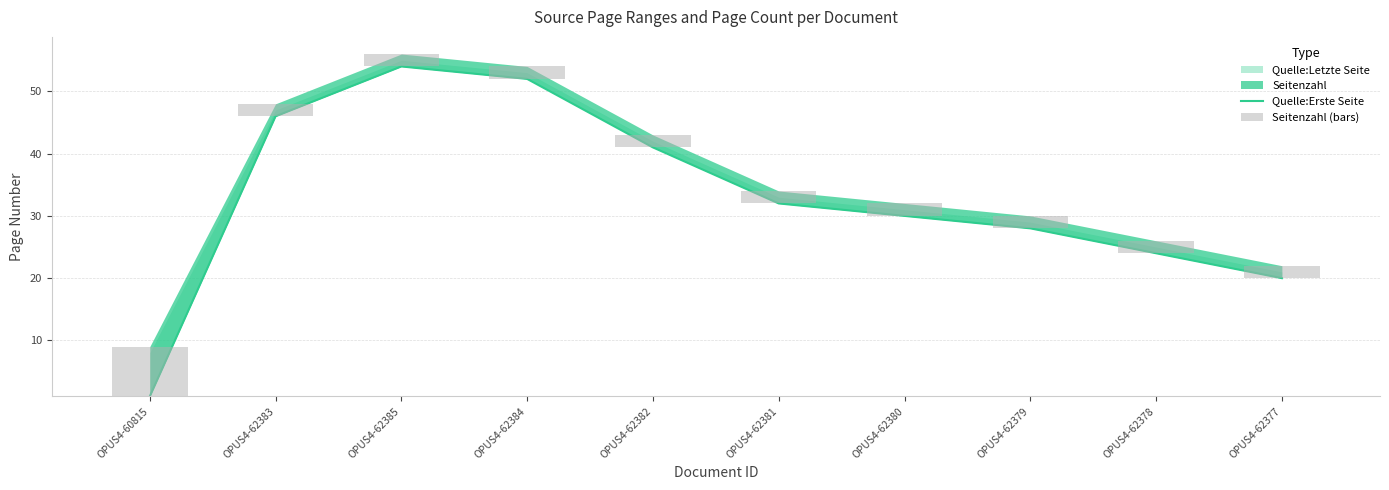

Reading left to right, extract all data points from this chart.

Quelle:Erste Seite: OPUS4-60815=1	OPUS4-62383=46	OPUS4-62385=54	OPUS4-62384=52	OPUS4-62382=41	OPUS4-62381=32	OPUS4-62380=30	OPUS4-62379=28	OPUS4-62378=24	OPUS4-62377=20
Seitenzahl (bars): OPUS4-60815=8	OPUS4-62383=2	OPUS4-62385=2	OPUS4-62384=2	OPUS4-62382=2	OPUS4-62381=2	OPUS4-62380=2	OPUS4-62379=2	OPUS4-62378=2	OPUS4-62377=2